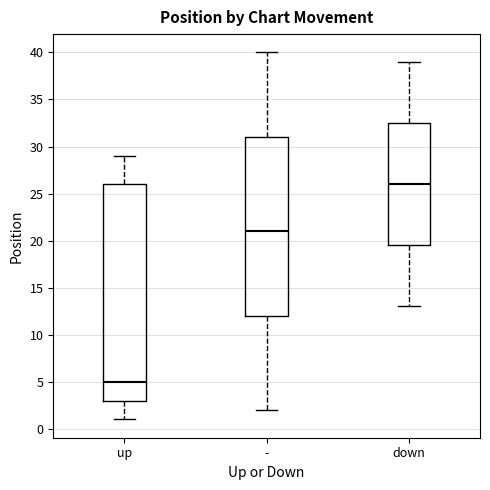

Reading left to right, read every box against the y-axis: the position of its median line, the range the box covers, and the ends of its whiskers. The values are not printed on the chart, so give them approximately, as read against the axis.

up: median 5.0, box 3.0 to 26.0, whiskers 1.0 to 29.0
-: median 21.0, box 12.0 to 31.0, whiskers 2.0 to 40.0
down: median 26.0, box 19.5 to 32.5, whiskers 13.0 to 39.0